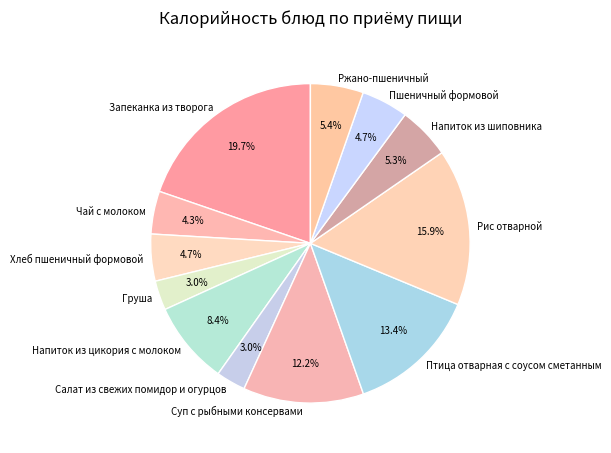

Do Груша and Хлеб пшеничный формовой together represent more than half of the pie?

No